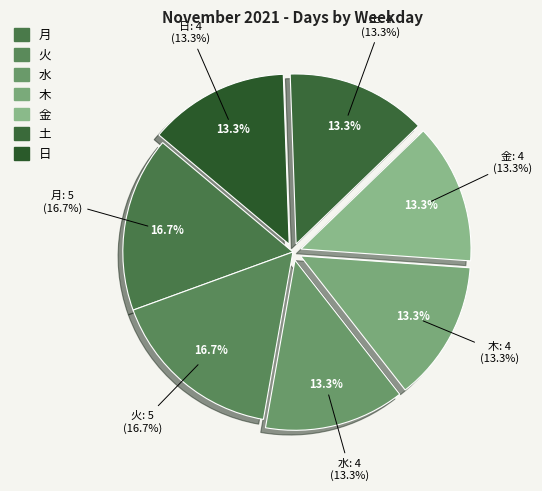

To the nearest percent, what is the combined percentage of 木 and 水?

27%